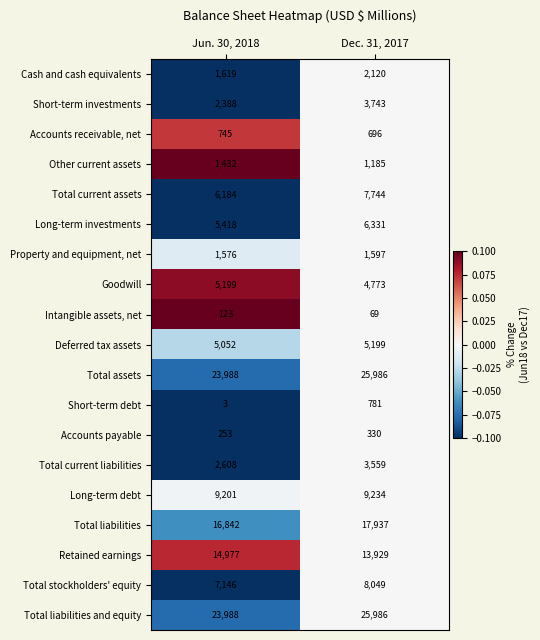

Is it true that Short-term investments equals 1205 at Dec. 31, 2017?

False